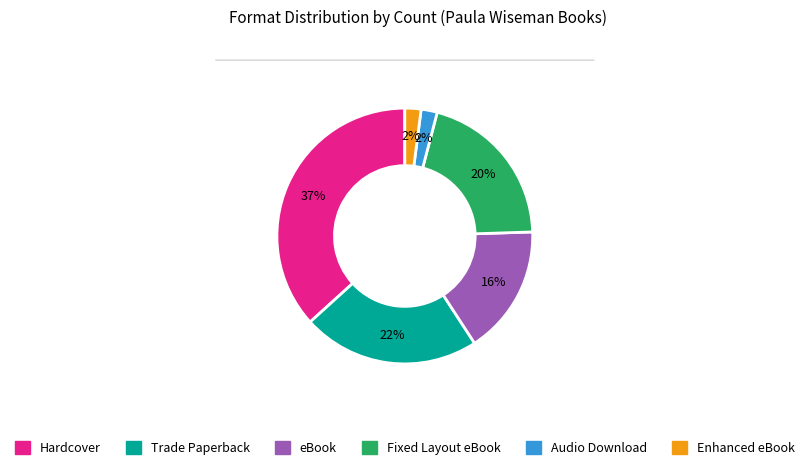

Is the sum of eBook and Trade Paperback greater than half?

No